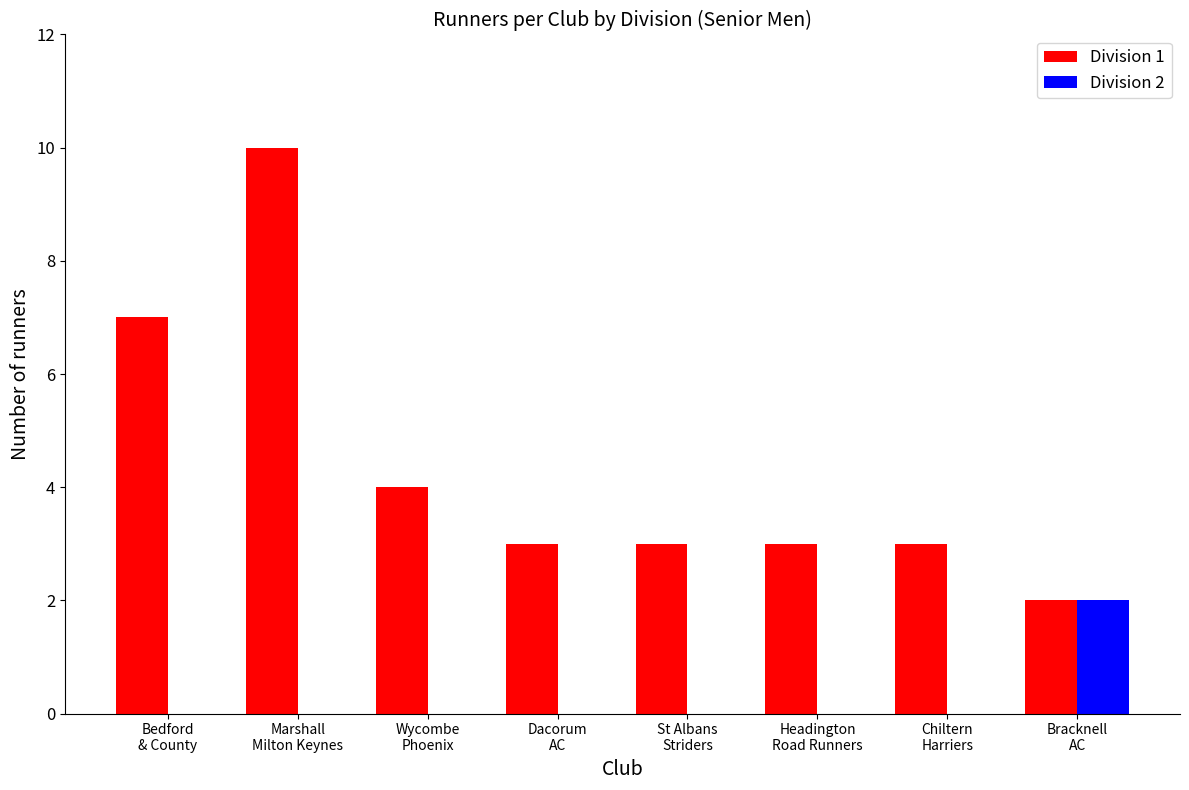

What is the greatest value displayed?

10